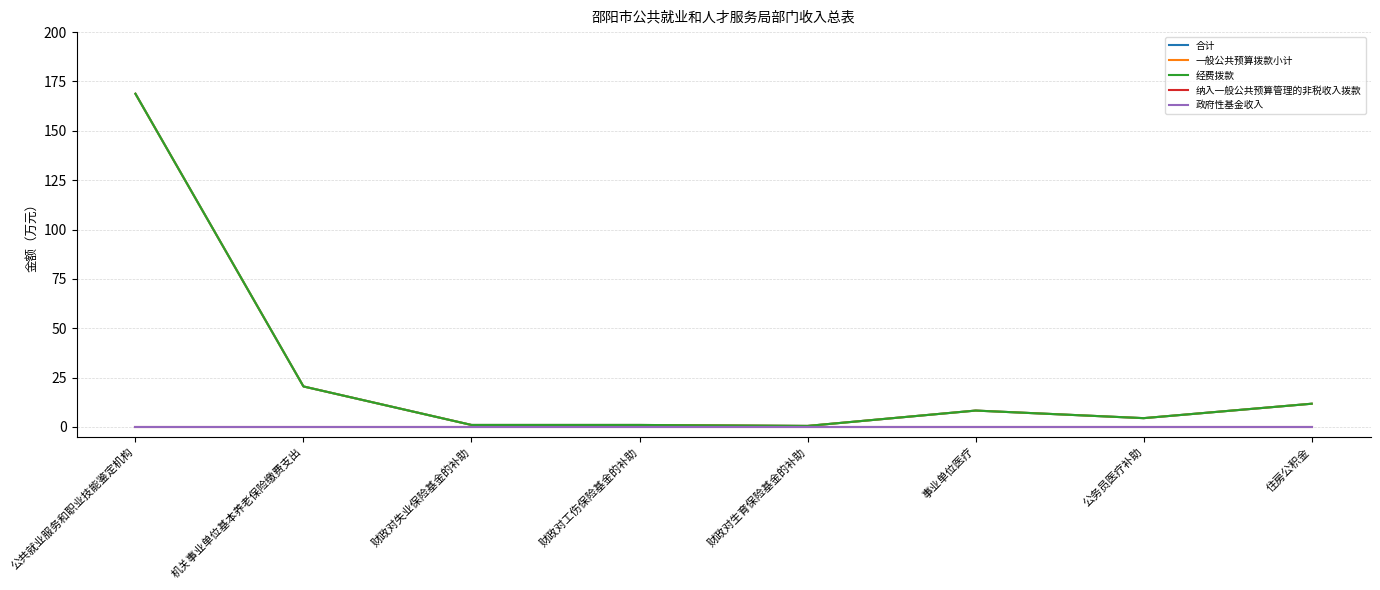

True or false: 合计 has a value of 1.5 at 财政对工伤保险基金的补助.

False